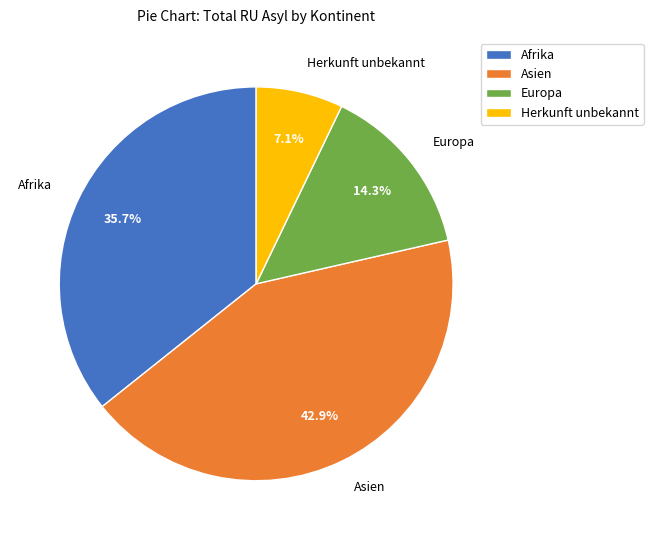

True or false: Asien accounts for 43% of the total.

True